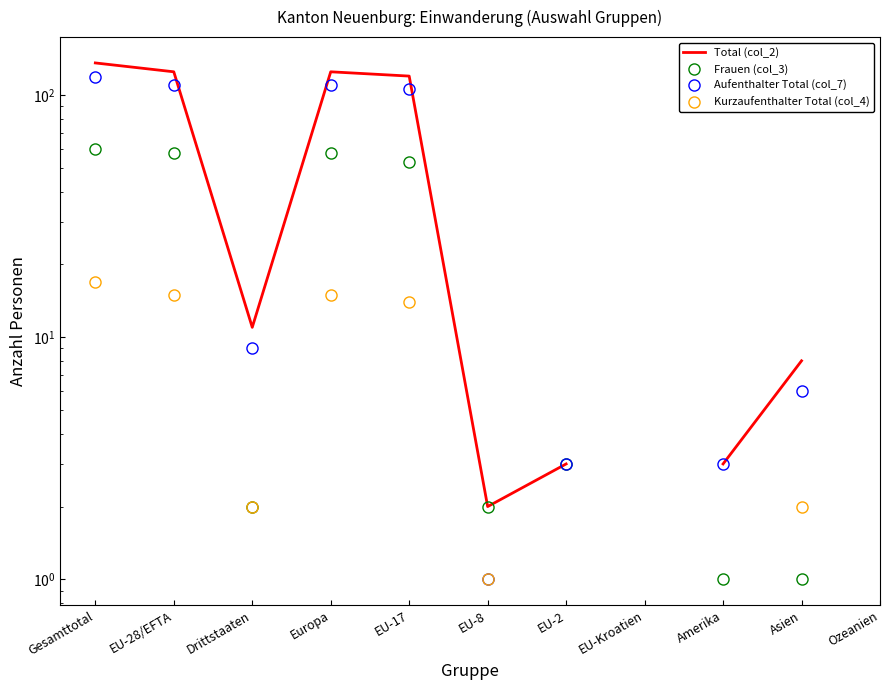

At which category does Kurzaufenthalter Total (col_4) reach its first local peak?

Europa